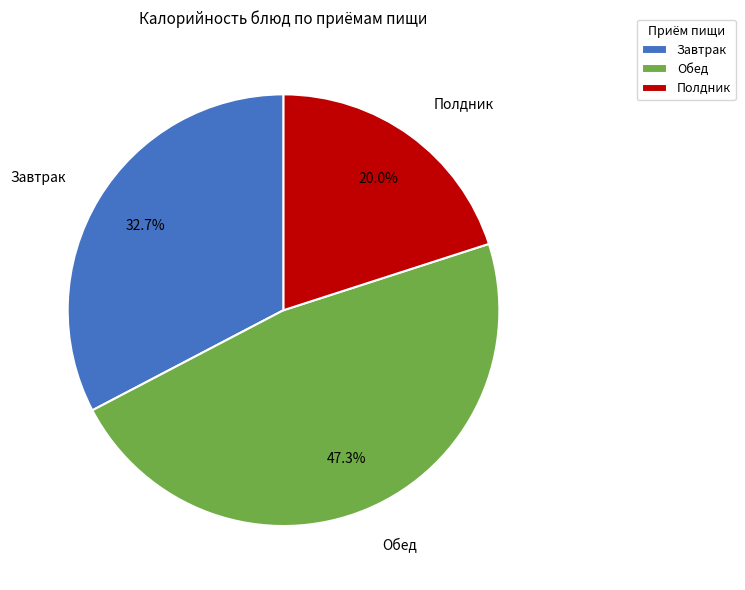

Does any single category account for the majority?

No